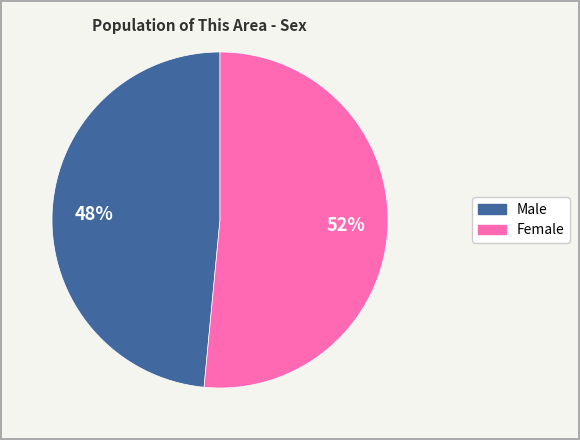

Which slice is the smallest?

Male